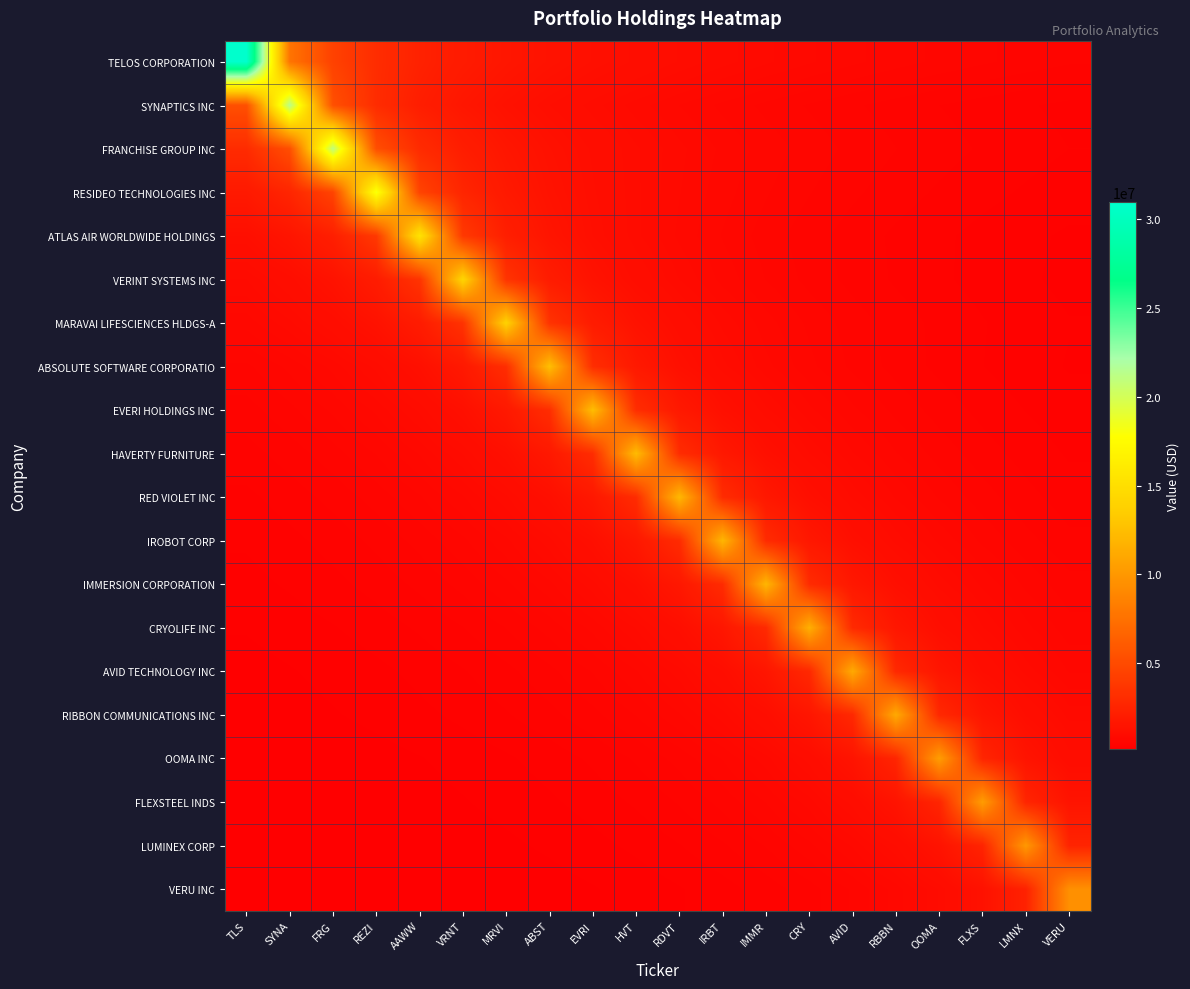

Reading left to right, list all the values displayed in this chart.

TELOS CORPORATION: TLS=30963000.0	SYNA=7740750.0	FRG=4423285.7	REZI=3096300.0	AAWW=2381769.2	VRNT=1935187.5	MRVI=1629631.6	ABST=1407409.1	EVRI=1238520.0	HVT=1105821.4	RDVT=998806.5	IRBT=910676.5	IMMR=836837.8	CRY=774075.0	AVID=720069.8	RBBN=673108.7	OOMA=631898.0	FLXS=595442.3	LMNX=562963.6	VERU=533844.8
SYNAPTICS INC: TLS=5341000.0	SYNA=21364000.0	FRG=5341000.0	REZI=3052000.0	AAWW=2136400.0	VRNT=1643384.6	MRVI=1335250.0	ABST=1124421.1	EVRI=971090.9	HVT=854560.0	RDVT=763000.0	IRBT=689161.3	IMMR=628352.9	CRY=577405.4	AVID=534100.0	RBBN=496837.2	OOMA=464434.8	FLXS=436000.0	LMNX=410846.2	VERU=388436.4
FRANCHISE GROUP INC: TLS=3004142.9	SYNA=5257250.0	FRG=21029000.0	REZI=5257250.0	AAWW=3004142.9	VRNT=2102900.0	MRVI=1617615.4	ABST=1314312.5	EVRI=1106789.5	HVT=955863.6	RDVT=841160.0	IRBT=751035.7	IMMR=678354.8	CRY=618500.0	AVID=568351.4	RBBN=525725.0	OOMA=489046.5	FLXS=457152.2	LMNX=429163.3	VERU=404403.8
RESIDEO TECHNOLOGIES INC: TLS=1822900.0	SYNA=2604142.9	FRG=4557250.0	REZI=18229000.0	AAWW=4557250.0	VRNT=2604142.9	MRVI=1822900.0	ABST=1402230.8	EVRI=1139312.5	HVT=959421.1	RDVT=828590.9	IRBT=729160.0	IMMR=651035.7	CRY=588032.3	AVID=536147.1	RBBN=492675.7	OOMA=455725.0	FLXS=423930.2	LMNX=396282.6	VERU=372020.4
ATLAS AIR WORLDWIDE HOLDINGS: TLS=1184461.5	SYNA=1539800.0	FRG=2199714.3	REZI=3849500.0	AAWW=15398000.0	VRNT=3849500.0	MRVI=2199714.3	ABST=1539800.0	EVRI=1184461.5	HVT=962375.0	RDVT=810421.1	IRBT=699909.1	IMMR=615920.0	CRY=549928.6	AVID=496709.7	RBBN=452882.4	OOMA=416162.2	FLXS=384950.0	LMNX=358093.0	VERU=334739.1
VERINT SYSTEMS INC: TLS=883187.5	SYNA=1087000.0	FRG=1413100.0	REZI=2018714.3	AAWW=3532750.0	VRNT=14131000.0	MRVI=3532750.0	ABST=2018714.3	EVRI=1413100.0	HVT=1087000.0	RDVT=883187.5	IRBT=743736.8	IMMR=642318.2	CRY=565240.0	AVID=504678.6	RBBN=455838.7	OOMA=415617.6	FLXS=381918.9	LMNX=353275.0	VERU=328627.9
MARAVAI LIFESCIENCES HLDGS-A: TLS=730684.2	SYNA=867687.5	FRG=1067923.1	REZI=1388300.0	AAWW=1983285.7	VRNT=3470750.0	MRVI=13883000.0	ABST=3470750.0	EVRI=1983285.7	HVT=1388300.0	RDVT=1067923.1	IRBT=867687.5	IMMR=730684.2	CRY=631045.5	AVID=555320.0	RBBN=495821.4	OOMA=447838.7	FLXS=408323.5	LMNX=375216.2	VERU=347075.0
ABSOLUTE SOFTWARE CORPORATIO: TLS=571136.4	SYNA=661315.8	FRG=785312.5	REZI=966538.5	AAWW=1256500.0	VRNT=1795000.0	MRVI=3141250.0	ABST=12565000.0	EVRI=3141250.0	HVT=1795000.0	RDVT=1256500.0	IRBT=966538.5	IMMR=785312.5	CRY=661315.8	AVID=571136.4	RBBN=502600.0	OOMA=448750.0	FLXS=405322.6	LMNX=369558.8	VERU=339594.6
EVERI HOLDINGS INC: TLS=499120.0	SYNA=567181.8	FRG=656736.8	REZI=779875.0	AAWW=959846.2	VRNT=1247800.0	MRVI=1782571.4	ABST=3119500.0	EVRI=12478000.0	HVT=3119500.0	RDVT=1782571.4	IRBT=1247800.0	IMMR=959846.2	CRY=779875.0	AVID=656736.8	RBBN=567181.8	OOMA=499120.0	FLXS=445642.9	LMNX=402516.1	VERU=367000.0
HAVERTY FURNITURE: TLS=439607.1	SYNA=492360.0	FRG=559500.0	REZI=647842.1	AAWW=769312.5	VRNT=946846.2	MRVI=1230900.0	ABST=1758428.6	EVRI=3077250.0	HVT=12309000.0	RDVT=3077250.0	IRBT=1758428.6	IMMR=1230900.0	CRY=946846.2	AVID=769312.5	RBBN=647842.1	OOMA=559500.0	FLXS=492360.0	LMNX=439607.1	VERU=397064.5
RED VIOLET INC: TLS=390677.4	SYNA=432535.7	FRG=484440.0	REZI=550500.0	AAWW=637421.1	VRNT=756937.5	MRVI=931615.4	ABST=1211100.0	EVRI=1730142.9	HVT=3027750.0	RDVT=12111000.0	IRBT=3027750.0	IMMR=1730142.9	CRY=1211100.0	AVID=931615.4	RBBN=756937.5	OOMA=637421.1	FLXS=550500.0	LMNX=484440.0	VERU=432535.7
IROBOT CORP: TLS=352705.9	SYNA=386838.7	FRG=428285.7	REZI=479680.0	AAWW=545090.9	VRNT=631157.9	MRVI=749500.0	ABST=922461.5	EVRI=1199200.0	HVT=1713142.9	RDVT=2998000.0	IRBT=11992000.0	IMMR=2998000.0	CRY=1713142.9	AVID=1199200.0	RBBN=922461.5	OOMA=749500.0	FLXS=631157.9	LMNX=545090.9	VERU=479680.0
IMMERSION CORPORATION: TLS=323702.7	SYNA=352264.7	FRG=386354.8	REZI=427750.0	AAWW=479080.0	VRNT=544409.1	MRVI=630368.4	ABST=748562.5	EVRI=921307.7	HVT=1197700.0	RDVT=1711000.0	IRBT=2994250.0	IMMR=11977000.0	CRY=2994250.0	AVID=1711000.0	RBBN=1197700.0	OOMA=921307.7	FLXS=748562.5	LMNX=630368.4	VERU=544409.1
CRYOLIFE INC: TLS=289125.0	SYNA=312567.6	FRG=340147.1	REZI=373064.5	AAWW=413035.7	VRNT=462600.0	MRVI=525681.8	ABST=608684.2	EVRI=722812.5	HVT=889615.4	RDVT=1156500.0	IRBT=1652142.9	IMMR=2891250.0	CRY=11565000.0	AVID=2891250.0	RBBN=1652142.9	OOMA=1156500.0	FLXS=889615.4	LMNX=722812.5	VERU=608684.2
AVID TECHNOLOGY INC: TLS=260023.3	SYNA=279525.0	FRG=302189.2	REZI=328852.9	AAWW=360677.4	VRNT=399321.4	MRVI=447240.0	ABST=508227.3	EVRI=588473.7	HVT=698812.5	RDVT=860076.9	IRBT=1118100.0	IMMR=1597285.7	CRY=2795250.0	AVID=11181000.0	RBBN=2795250.0	OOMA=1597285.7	FLXS=1118100.0	LMNX=860076.9	VERU=698812.5
RIBBON COMMUNICATIONS INC: TLS=242543.5	SYNA=259465.1	FRG=278925.0	REZI=301540.5	AAWW=328147.1	VRNT=359903.2	MRVI=398464.3	ABST=446280.0	EVRI=507136.4	HVT=587210.5	RDVT=697312.5	IRBT=858230.8	IMMR=1115700.0	CRY=1593857.1	AVID=2789250.0	RBBN=11157000.0	OOMA=2789250.0	FLXS=1593857.1	LMNX=1115700.0	VERU=858230.8
OOMA INC: TLS=212020.4	SYNA=225847.8	FRG=241604.7	REZI=259725.0	AAWW=280783.8	VRNT=305558.8	MRVI=335129.0	ABST=371035.7	EVRI=415560.0	HVT=472227.3	RDVT=546789.5	IRBT=649312.5	IMMR=799153.8	CRY=1038900.0	AVID=1484142.9	RBBN=2597250.0	OOMA=10389000.0	FLXS=2597250.0	LMNX=1484142.9	VERU=1038900.0
FLEXSTEEL INDS: TLS=199038.5	SYNA=211224.5	FRG=225000.0	REZI=240697.7	AAWW=258750.0	VRNT=279729.7	MRVI=304411.8	ABST=333871.0	EVRI=369642.9	HVT=414000.0	RDVT=470454.5	IRBT=544736.8	IMMR=646875.0	CRY=796153.8	AVID=1035000.0	RBBN=1478571.4	OOMA=2587500.0	FLXS=10350000.0	LMNX=2587500.0	VERU=1478571.4
LUMINEX CORP: TLS=182436.4	SYNA=192961.5	FRG=204775.5	REZI=218130.4	AAWW=233348.8	VRNT=250850.0	MRVI=271189.2	ABST=295117.6	EVRI=323677.4	HVT=358357.1	RDVT=401360.0	IRBT=456090.9	IMMR=528105.3	CRY=627125.0	AVID=771846.2	RBBN=1003400.0	OOMA=1433428.6	FLXS=2508500.0	LMNX=10034000.0	VERU=2508500.0
VERU INC: TLS=163706.9	SYNA=172636.4	FRG=182596.2	REZI=193775.5	AAWW=206413.0	VRNT=220814.0	MRVI=237375.0	ABST=256621.6	EVRI=279264.7	HVT=306290.3	RDVT=339107.1	IRBT=379800.0	IMMR=431590.9	CRY=499736.8	AVID=593437.5	RBBN=730384.6	OOMA=949500.0	FLXS=1356428.6	LMNX=2373750.0	VERU=9495000.0